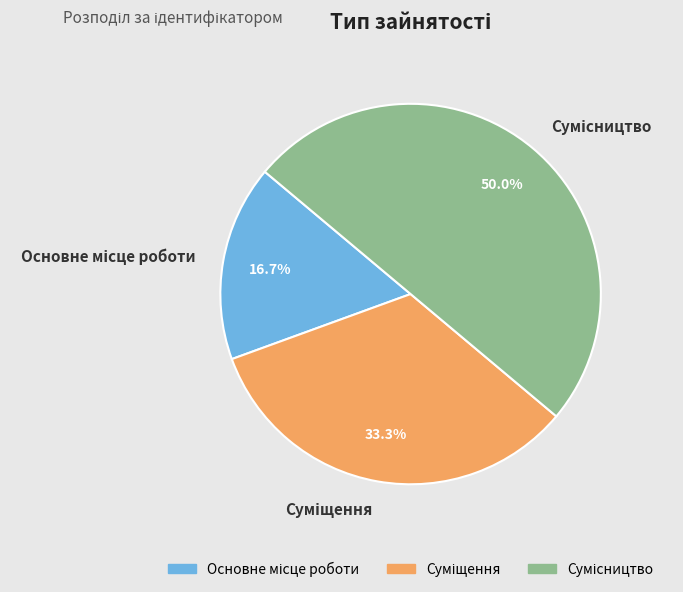

To the nearest percent, what is the difference between the Основне місце роботи and Сумісництво slice percentages?

33%